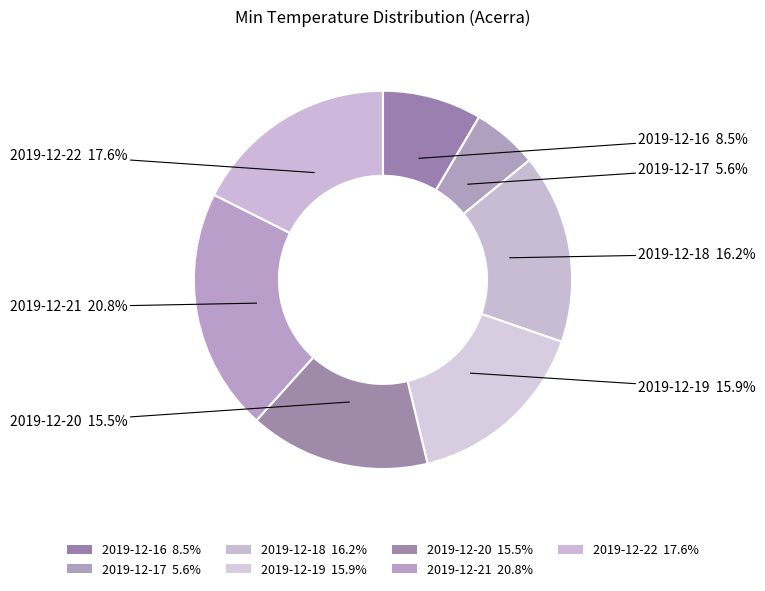

Does 2019-12-17 account for over 50% of the chart?

No